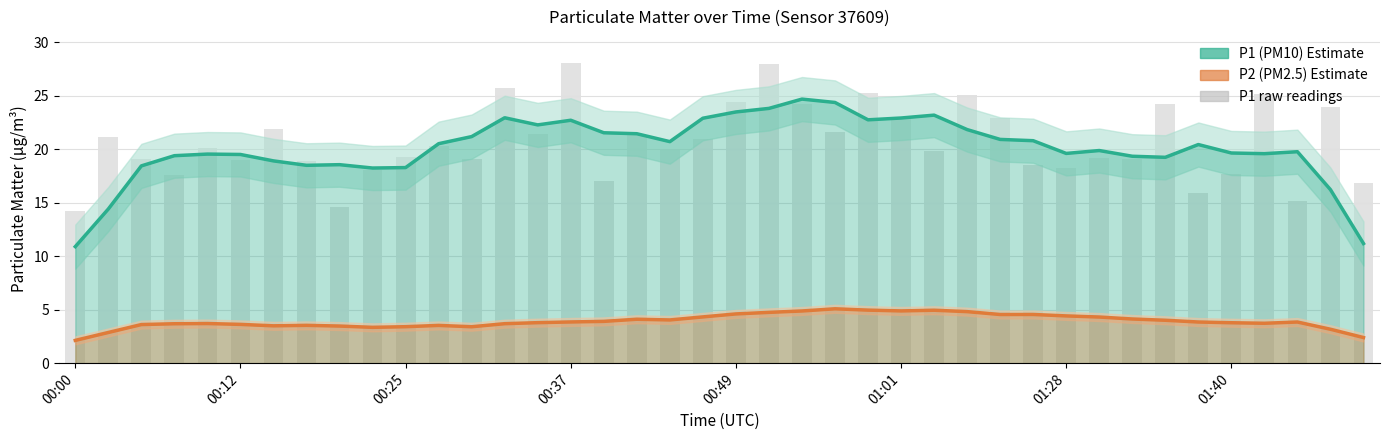

Which category has the lowest value across all series?

00:00